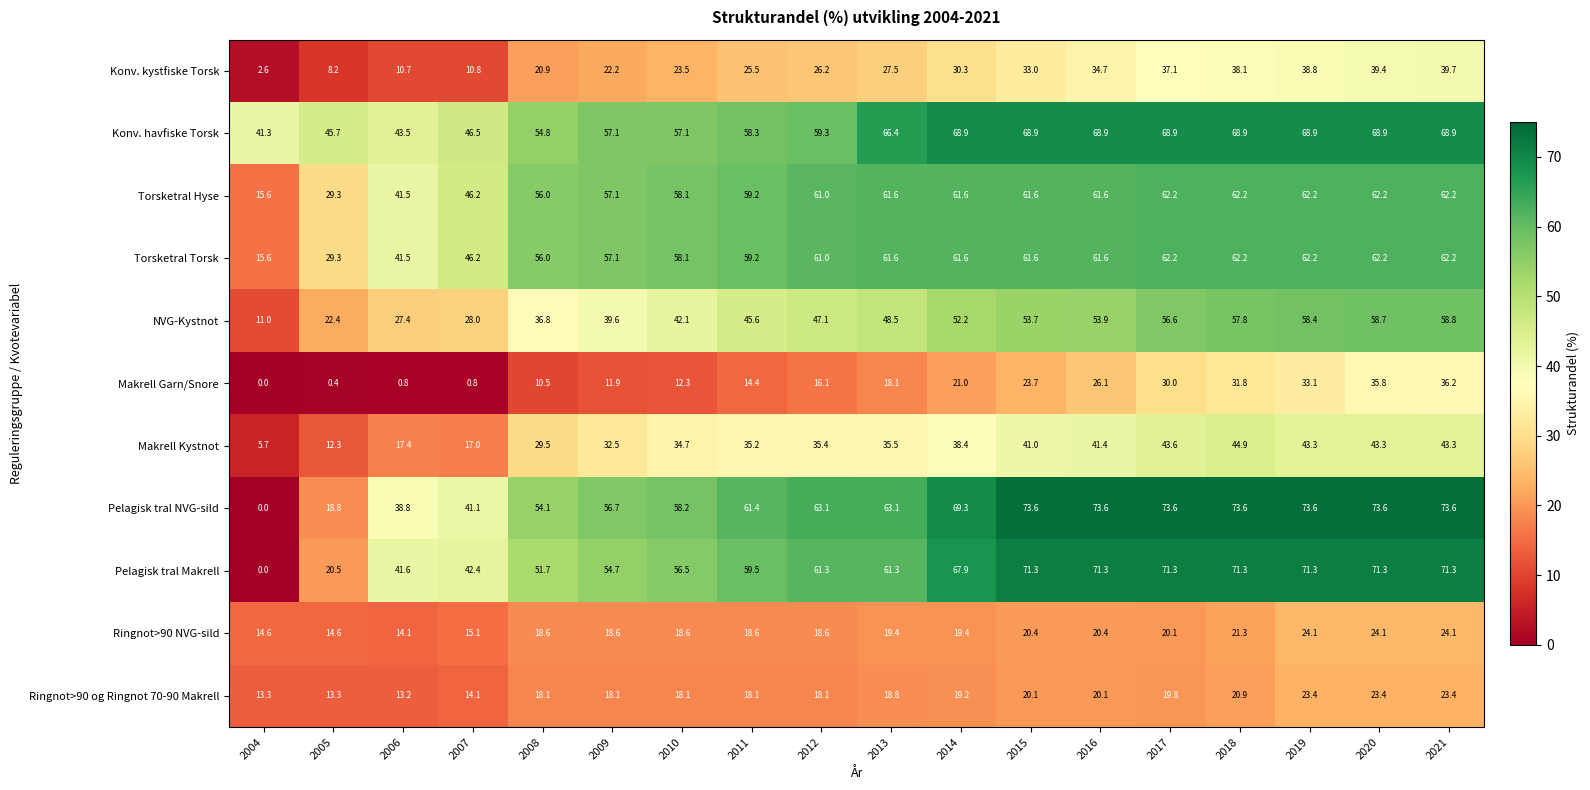

At which label is NVG-Kystnot closest to 34?

2008